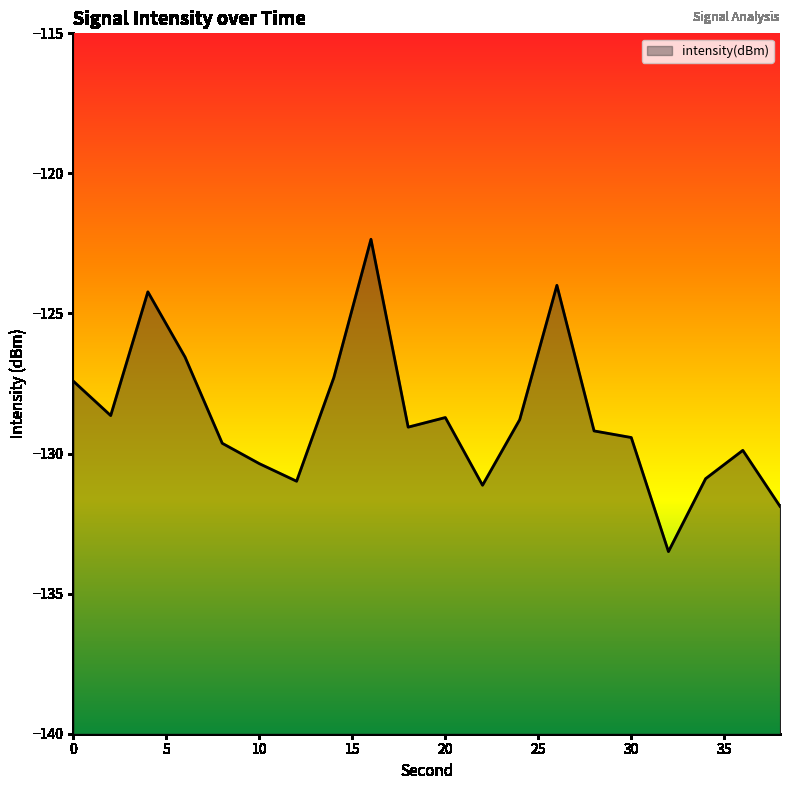

What is the value of the 6th point from the left?

-130.4